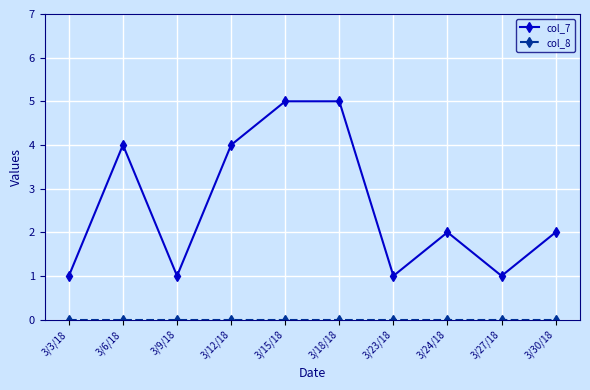

How many interior local valleys does the col_7 series have?

3